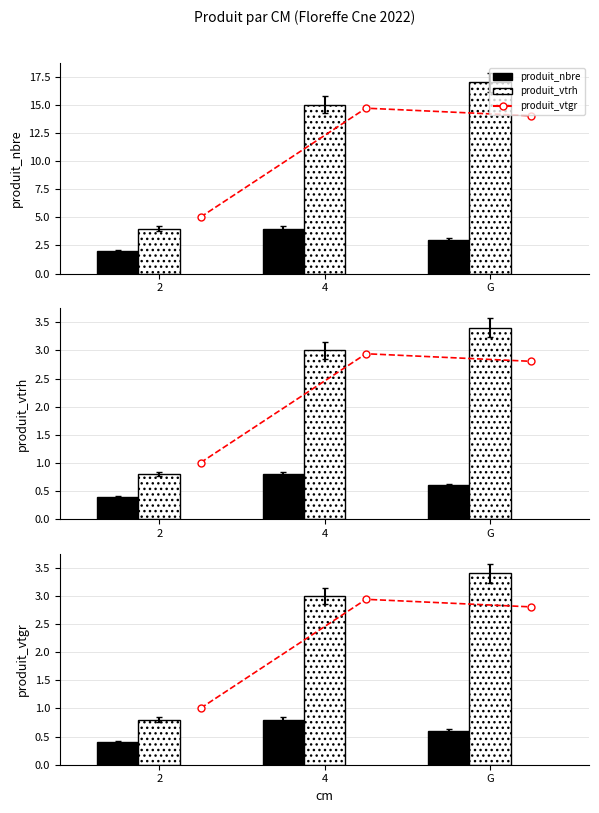

Are the bars horizontal?

No